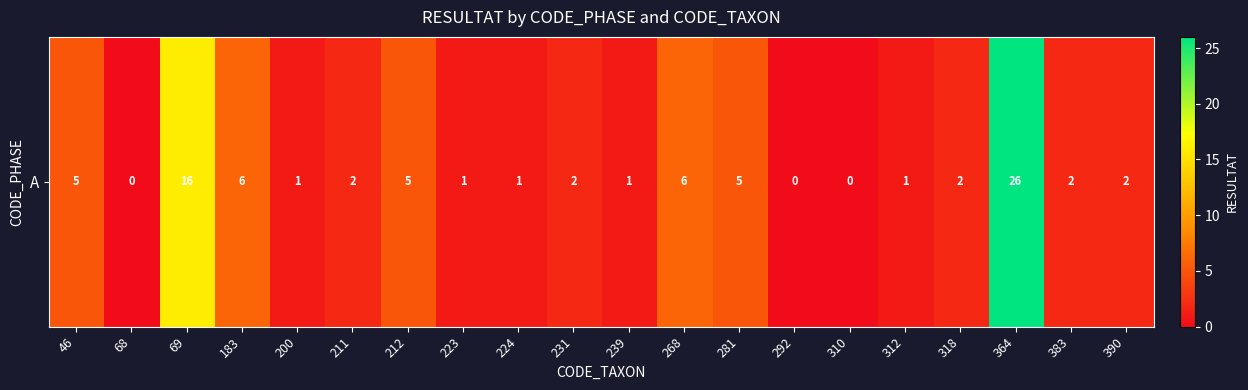

What value does the data have at 212, to the nearest 5?

5